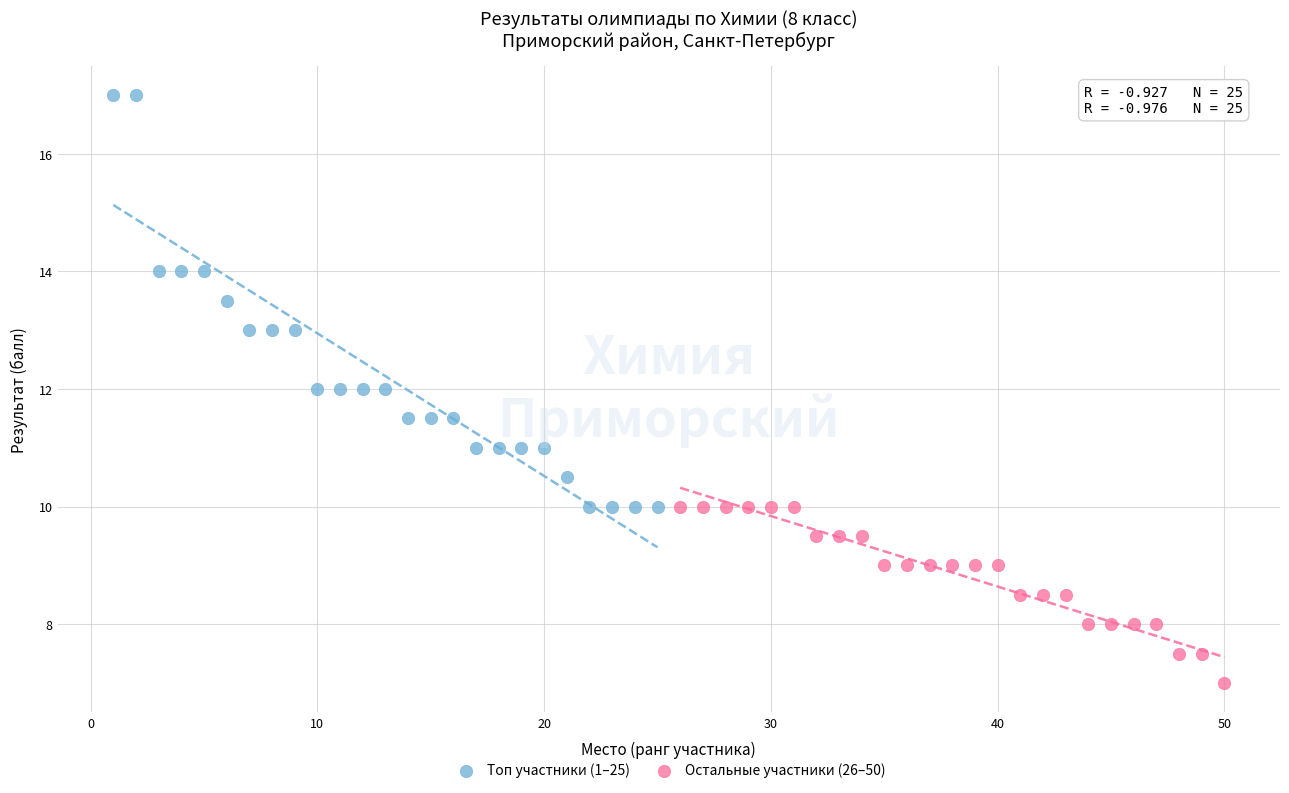

What are all the series names shown in the legend?

Топ участники (1–25), Остальные участники (26–50)